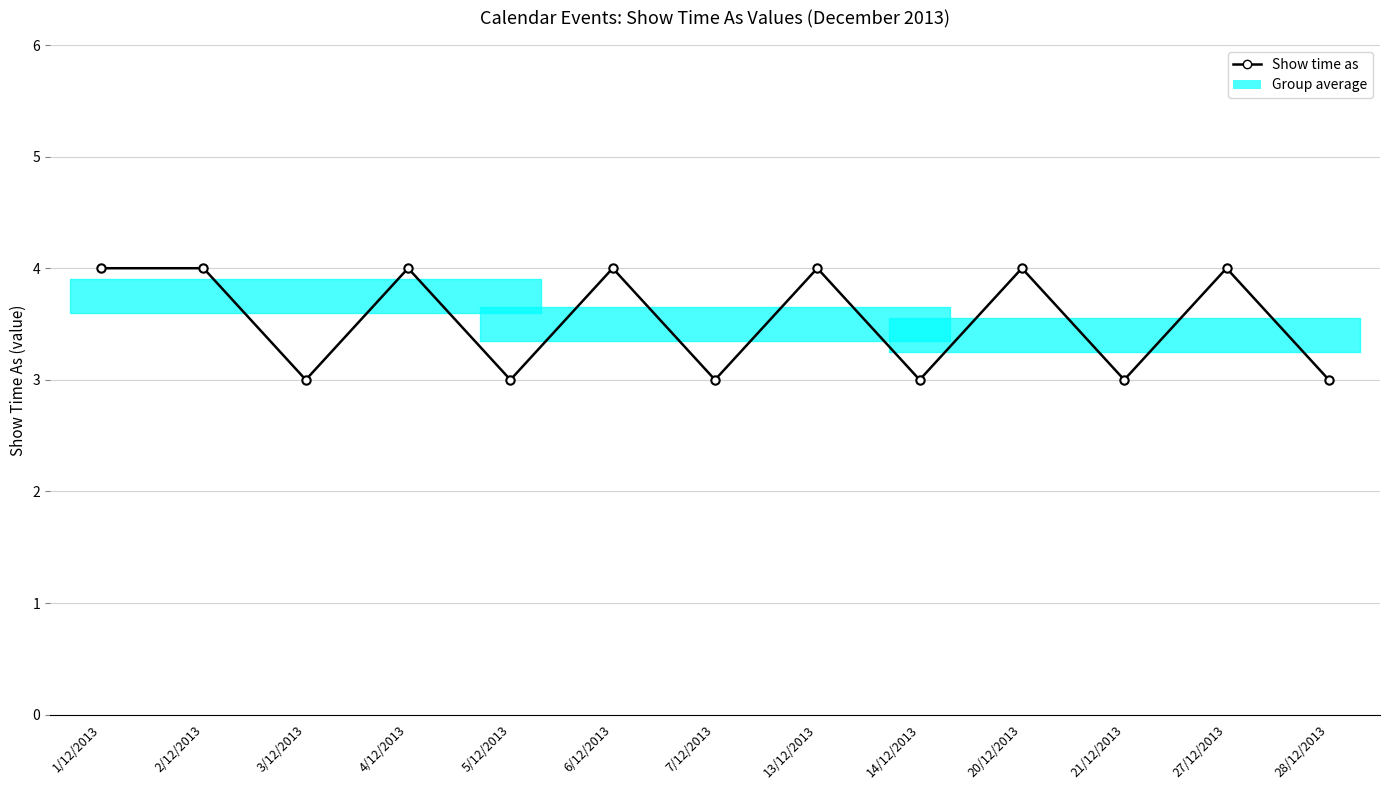

What is the smallest value displayed?

3